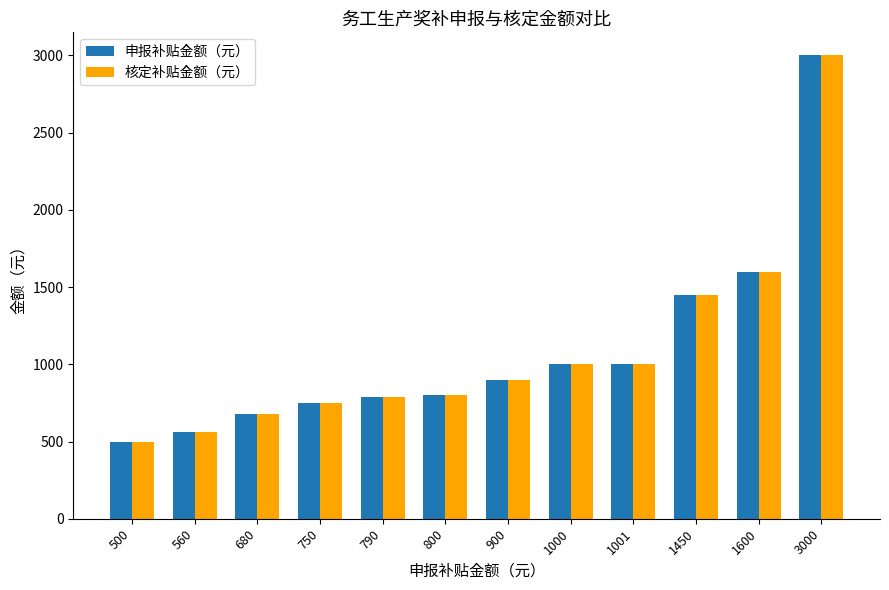

At which label does 申报补贴金额（元） reach its peak?

3000